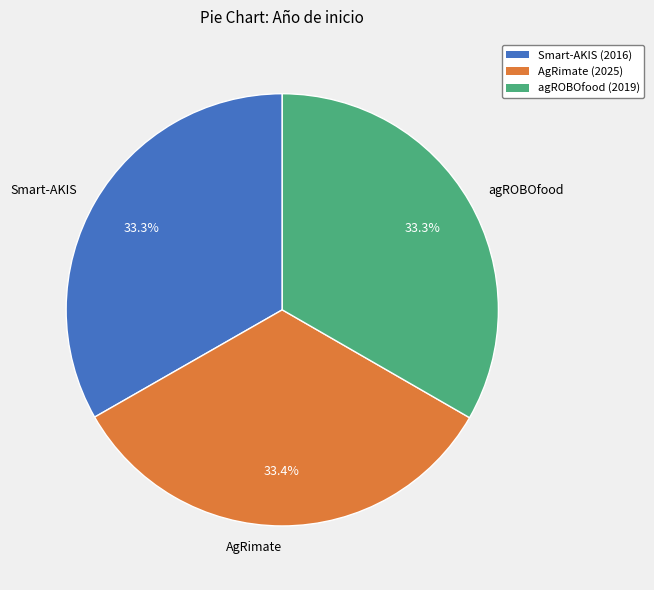

Is there any slice that represents more than half of the pie?

No